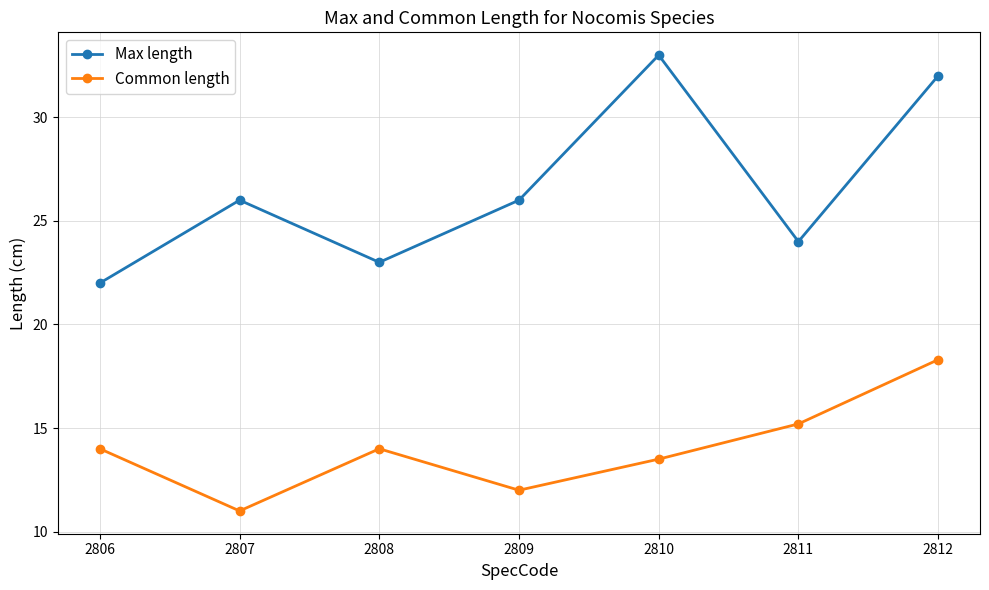

Which series has the widest spread of values?

Max length